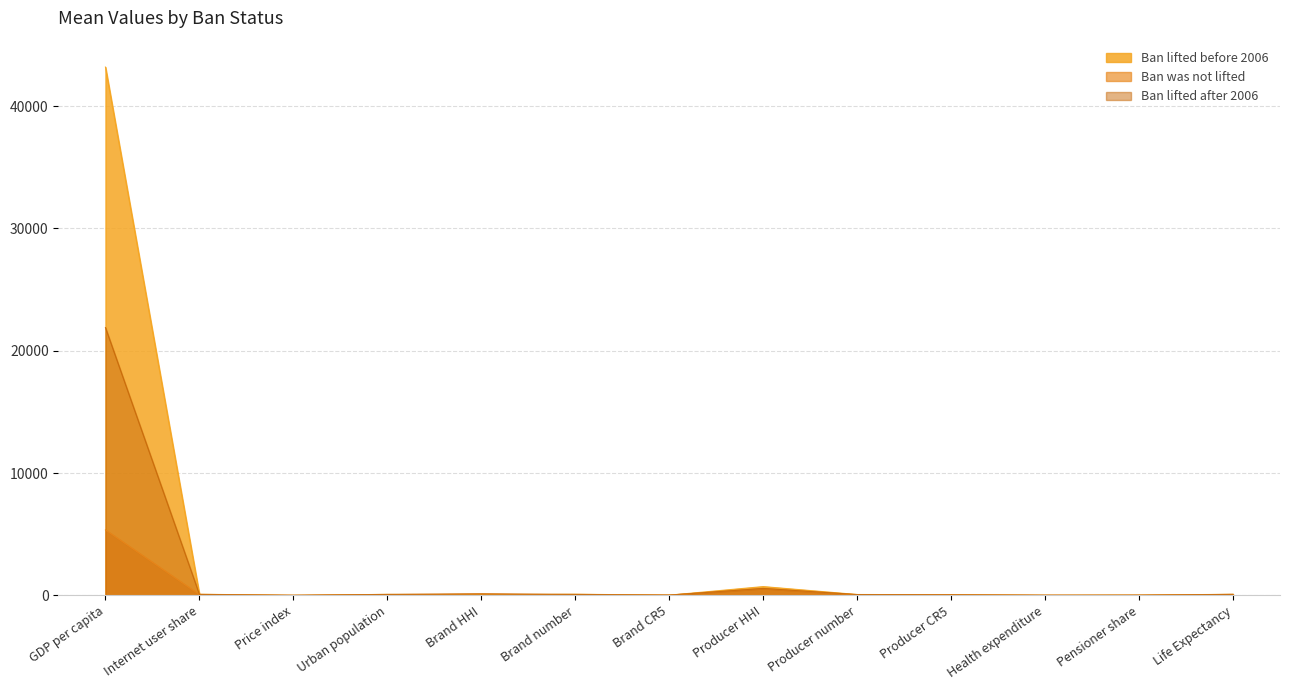

The value of Ban lifted after 2006 at Life Expectancy is 77.2. True or false?

True